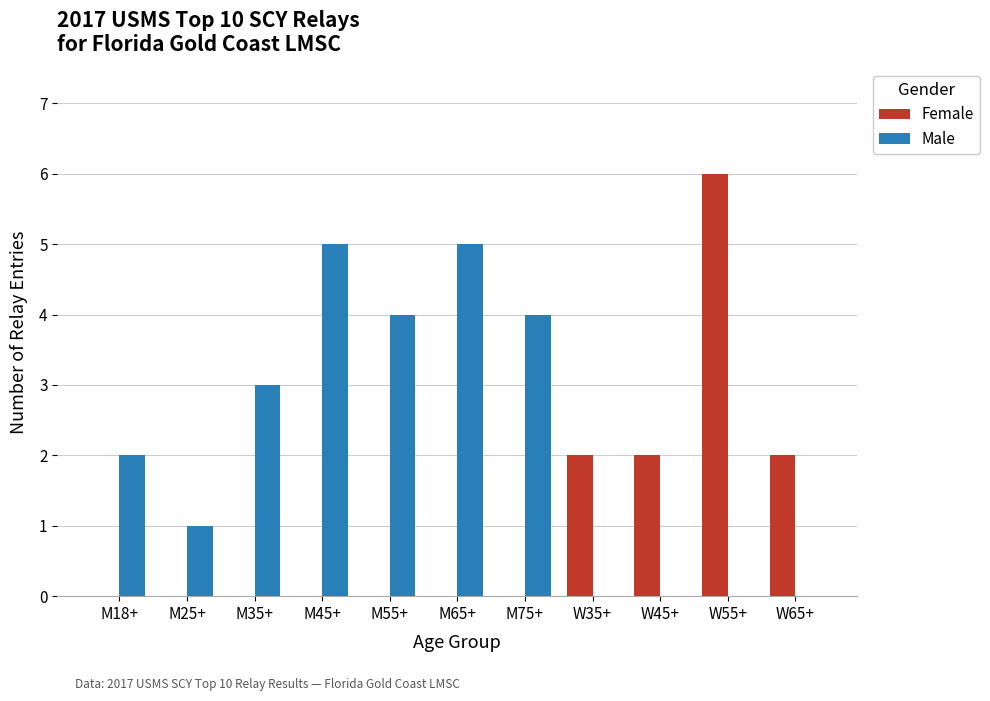

What is the sum of the Male values at W65+ and M75+?

4